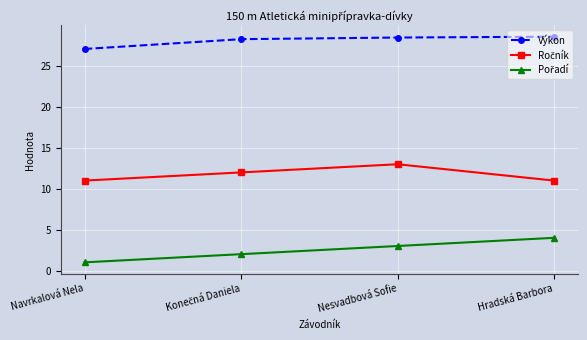

Read the Výkon value at Nesvadbová Sofie.

28.5